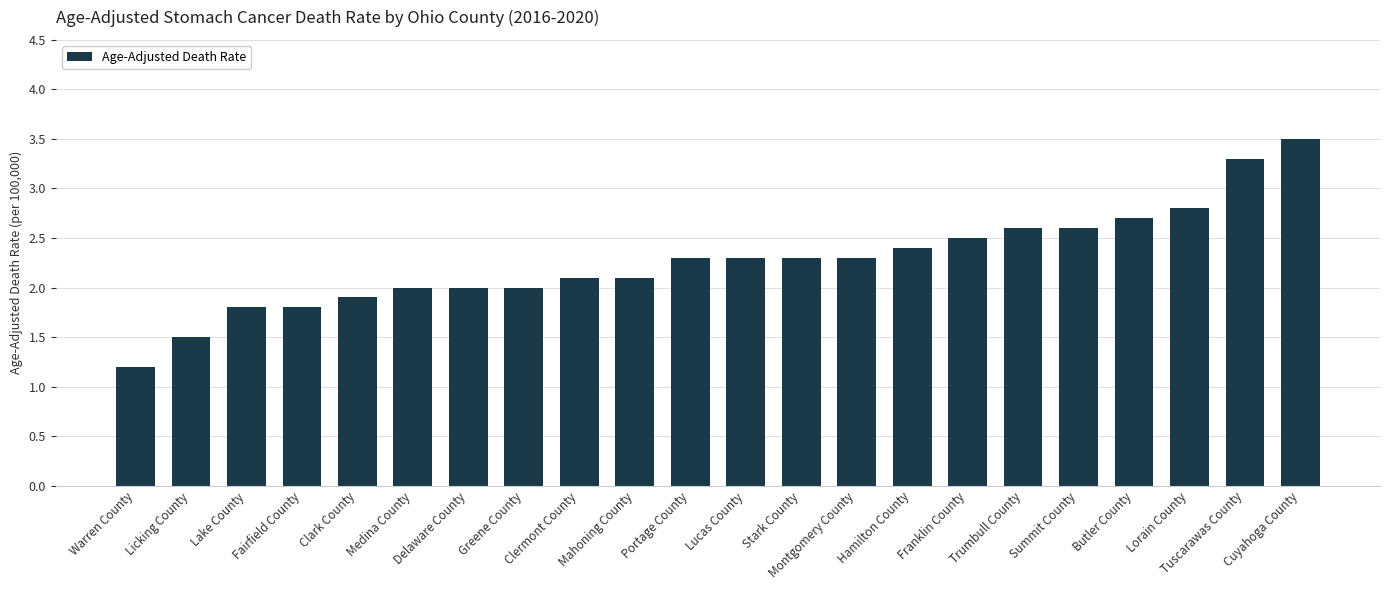

What is the difference between the values at Lake County and Mahoning County?

0.3